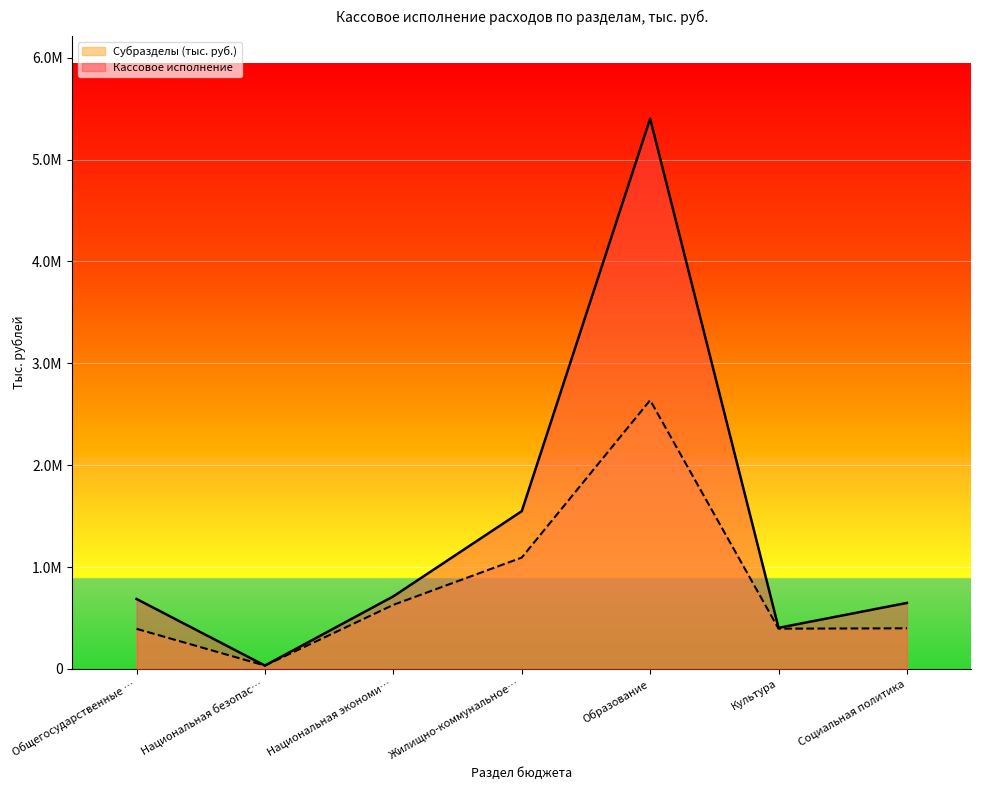

At which category does Субразделы (тыс. руб.) reach its first local valley?

Национальная безопас…